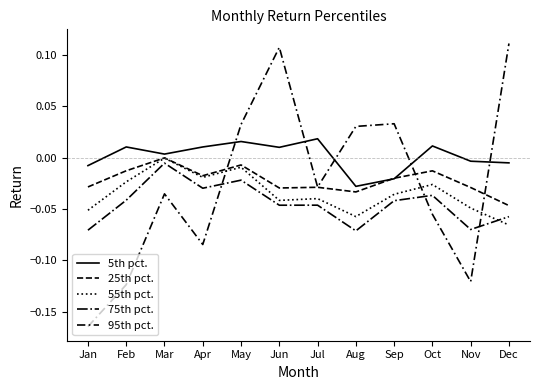

How many interior local valleys does the 75th pct. series have?

4